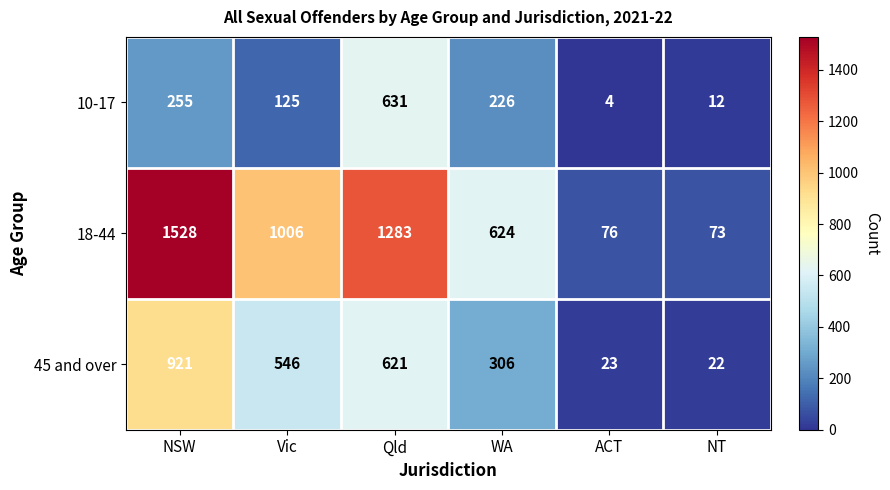

Is it true that 18-44 equals 978 at WA?

False